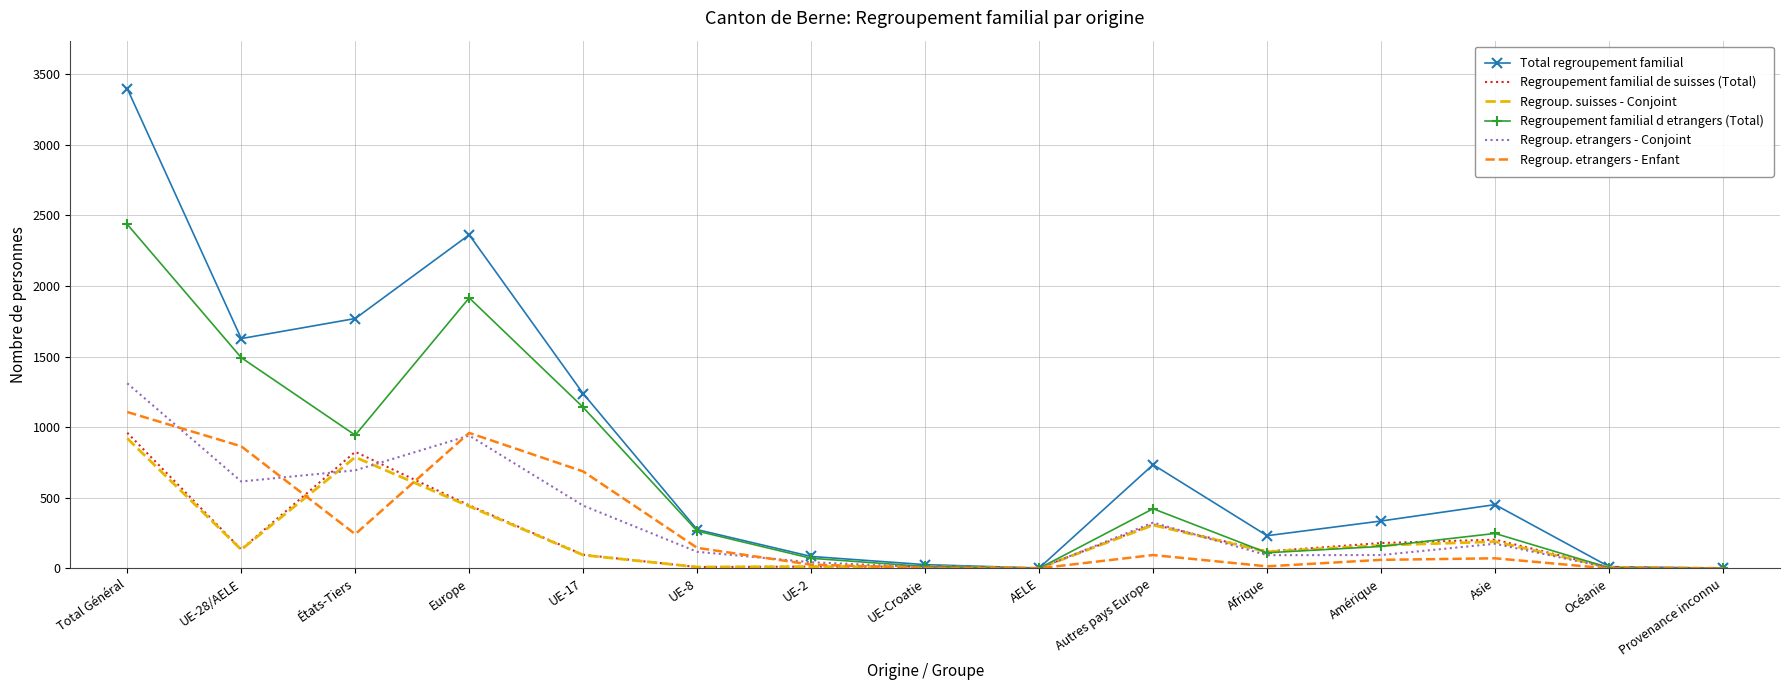

What is the greatest value displayed?

3398